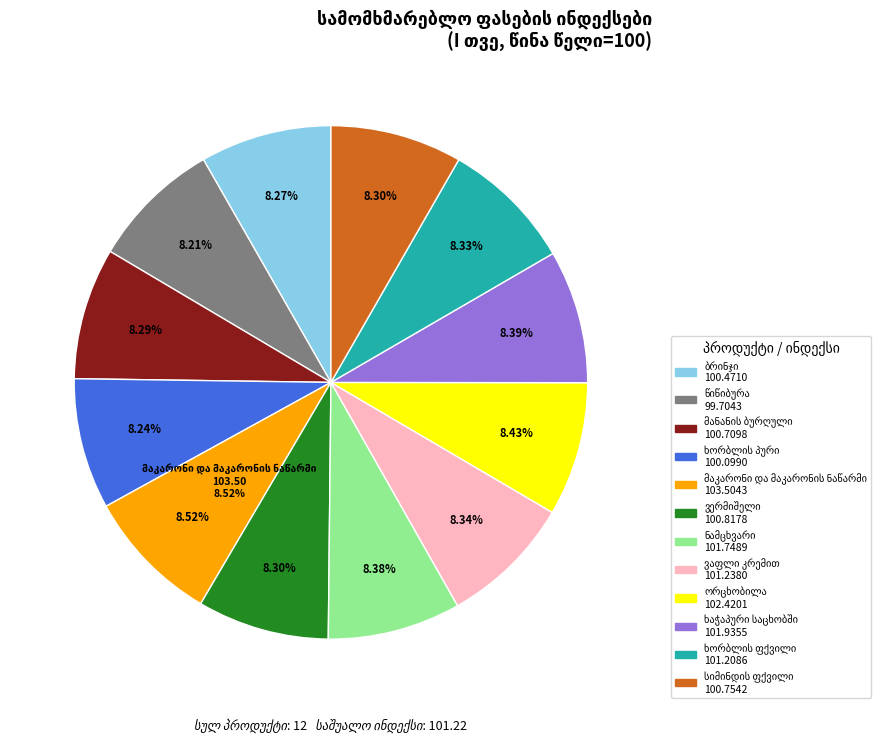

What percentage do ხაჭაპური საცხობში and ვაფლი კრემით together represent?

16.7%